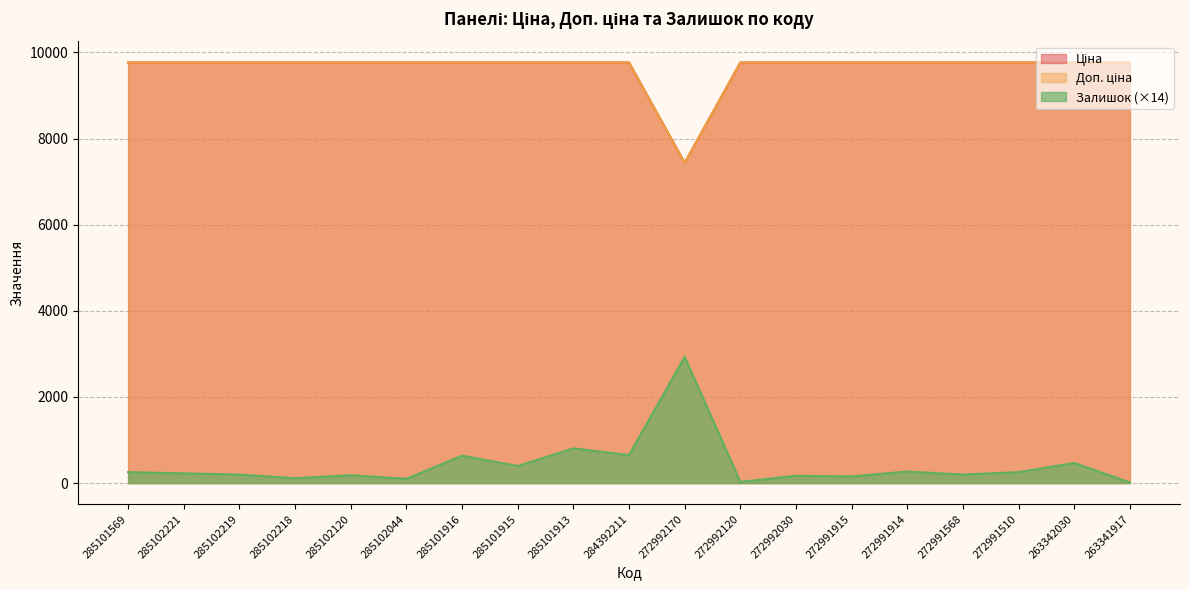

Which series has the largest total across all categories?

Ціна